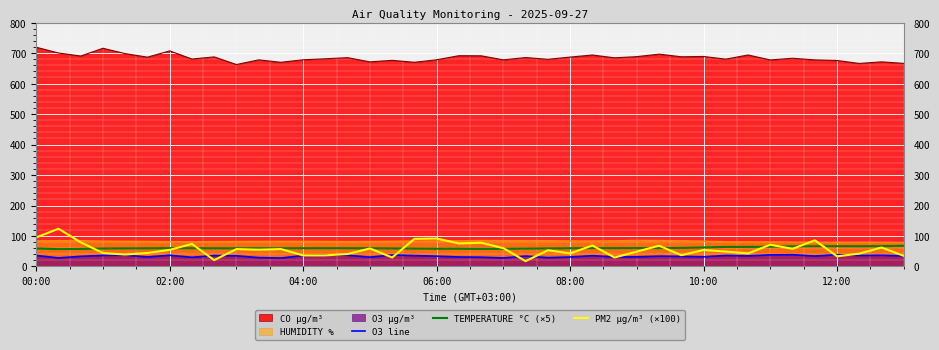

Rank the series at 16 from lowest to highest value.

PM2 µg/m³ (×100), O3 line, TEMPERATURE °C (×5)